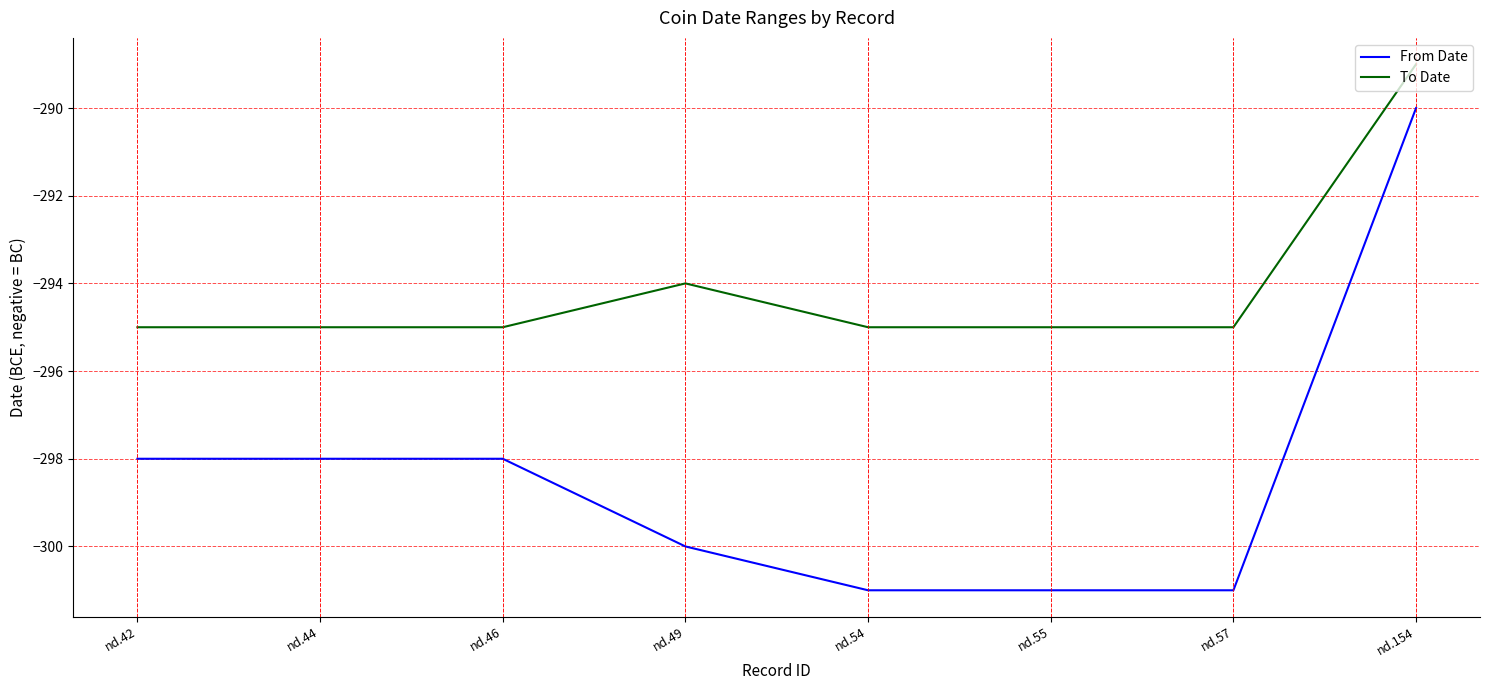

How many distinct data groups are displayed?

2